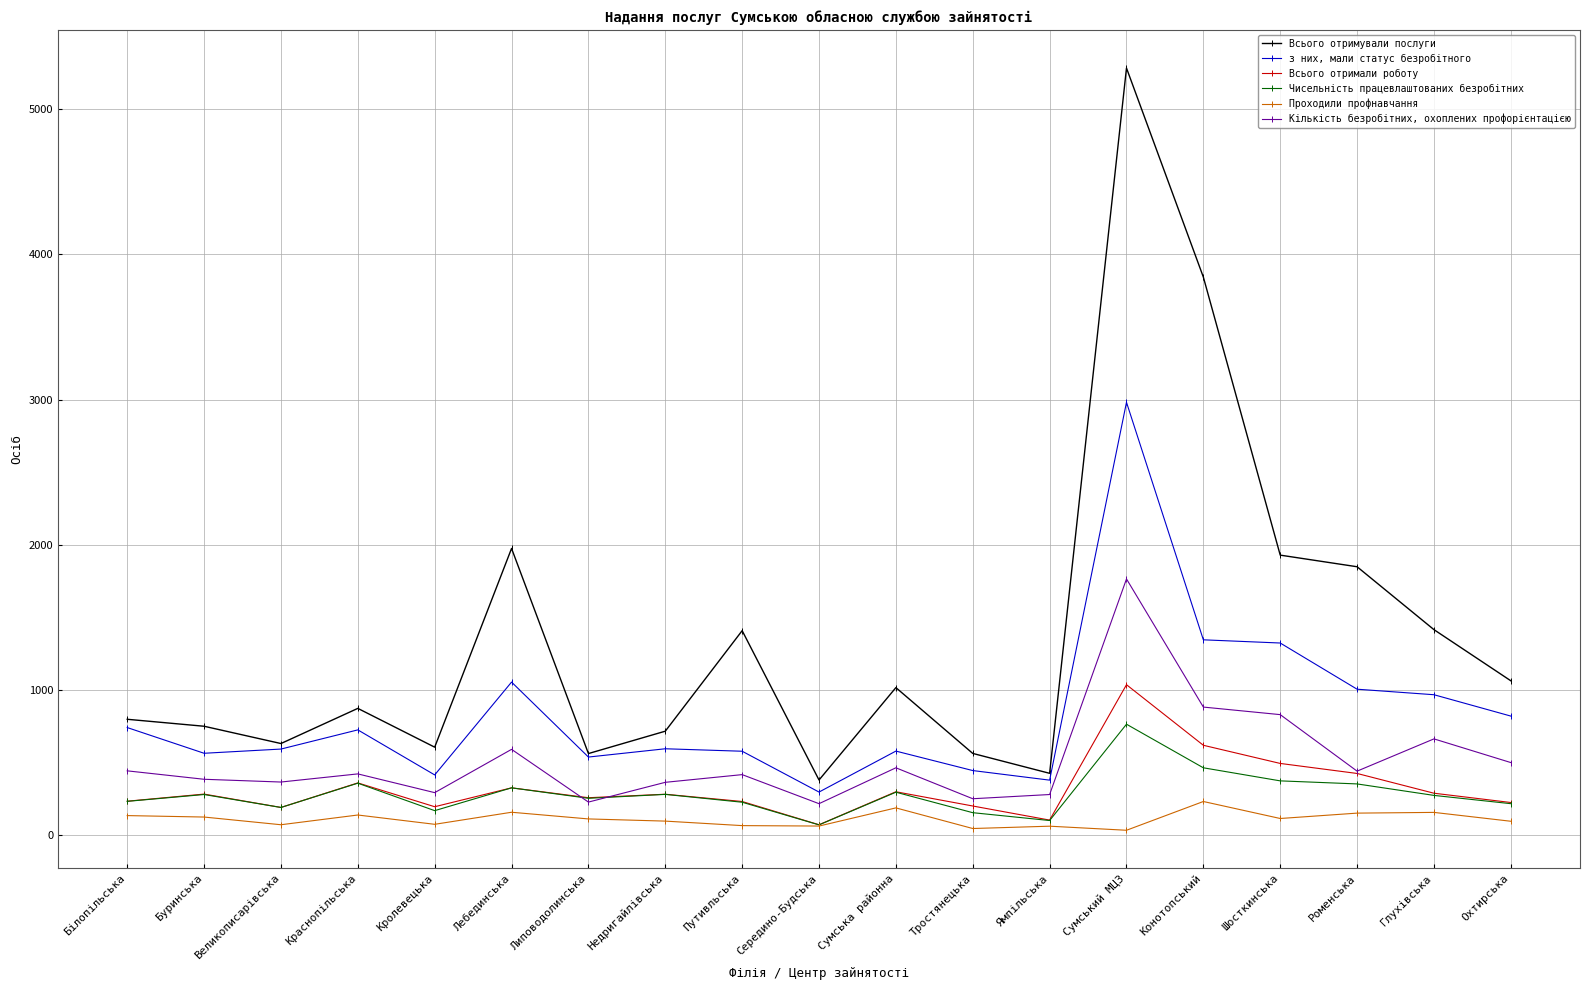

How many lines are shown in the chart?

6